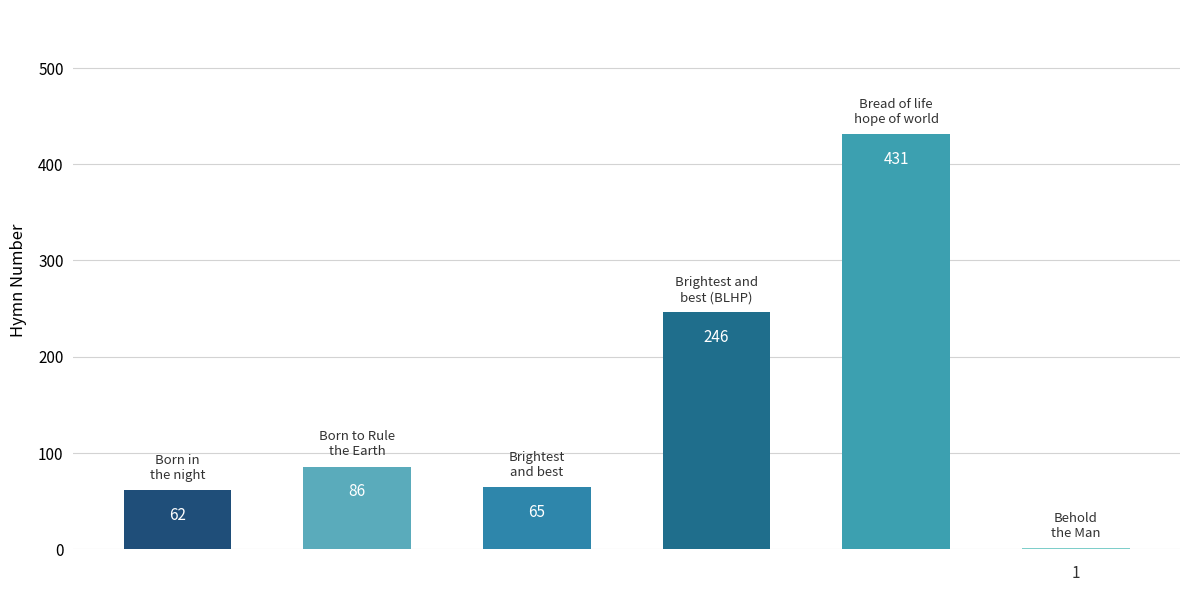

What is the sum of all values?

891